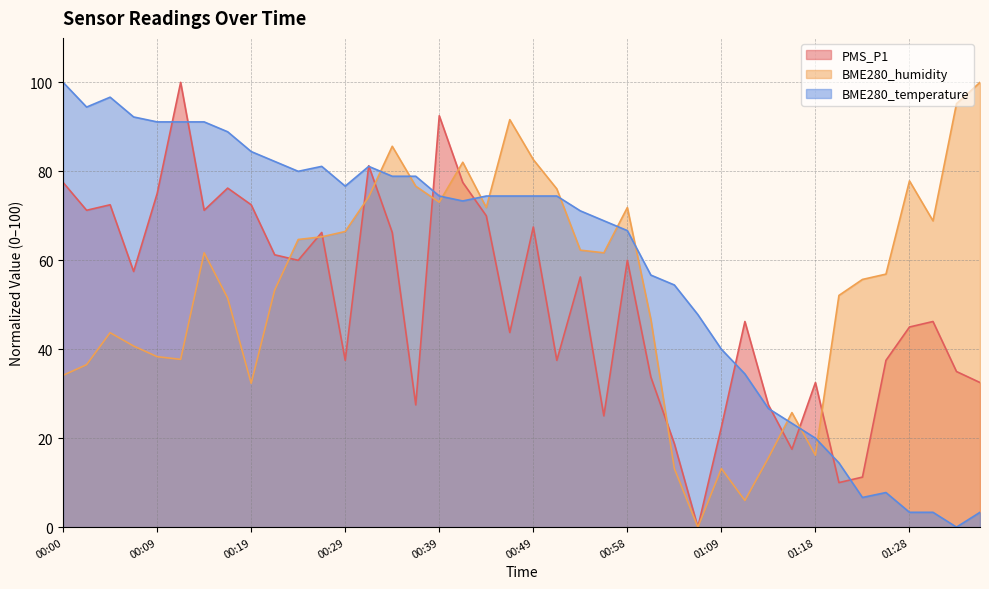

List the series in order of their peak value, highest first.

PMS_P1, BME280_humidity, BME280_temperature